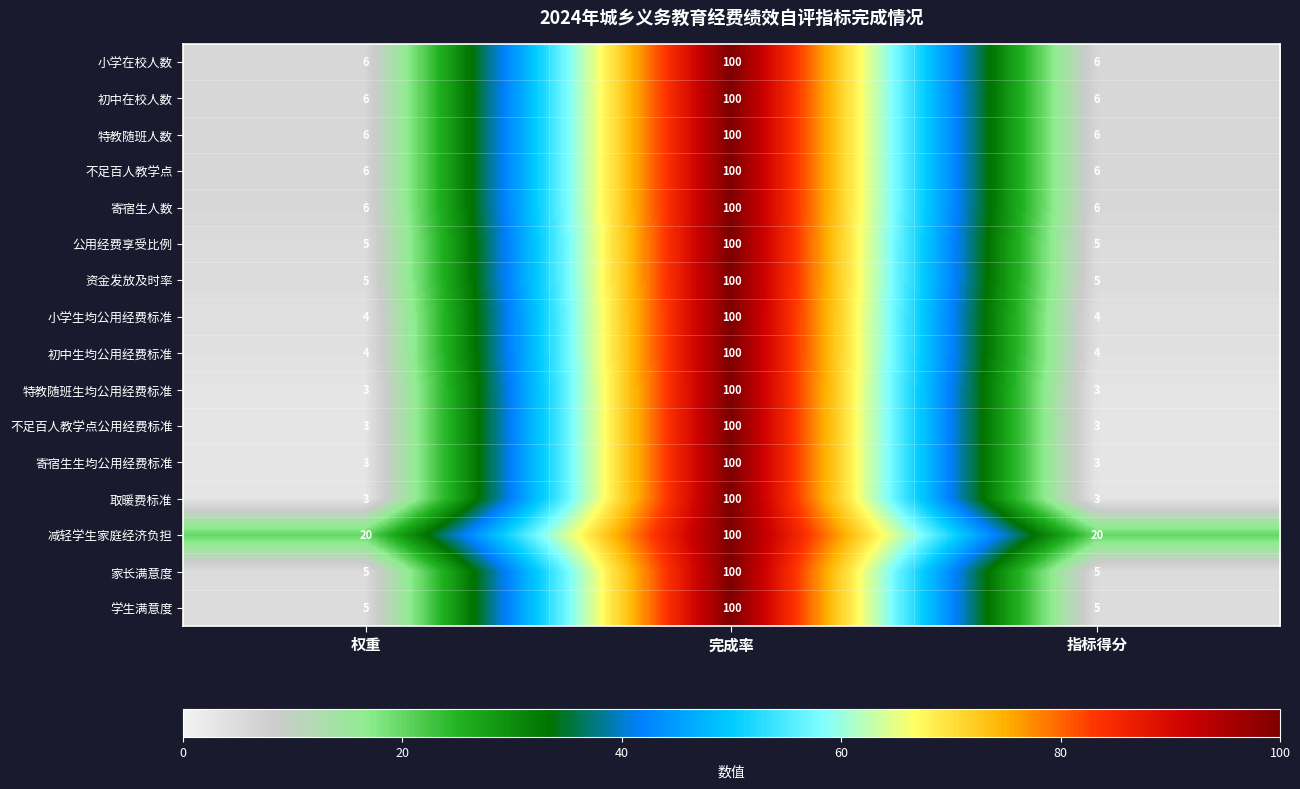

What is the spread (max minus min) of values at 权重?

17